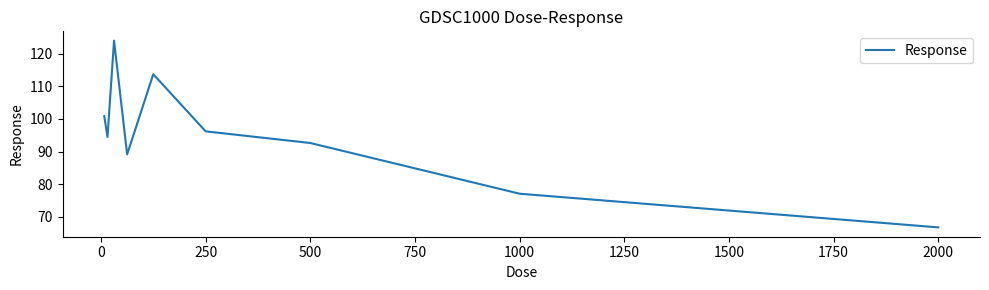

What is the maximum value shown in the chart?

124.0